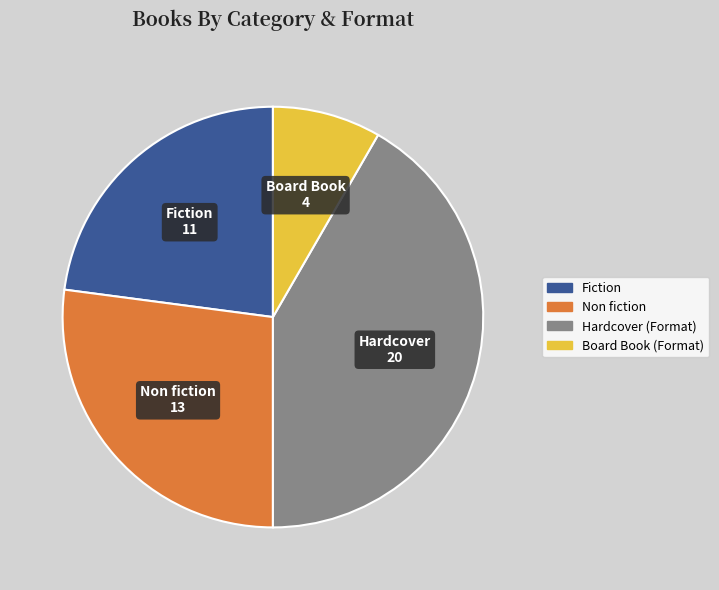

Is there a majority slice in this chart?

No